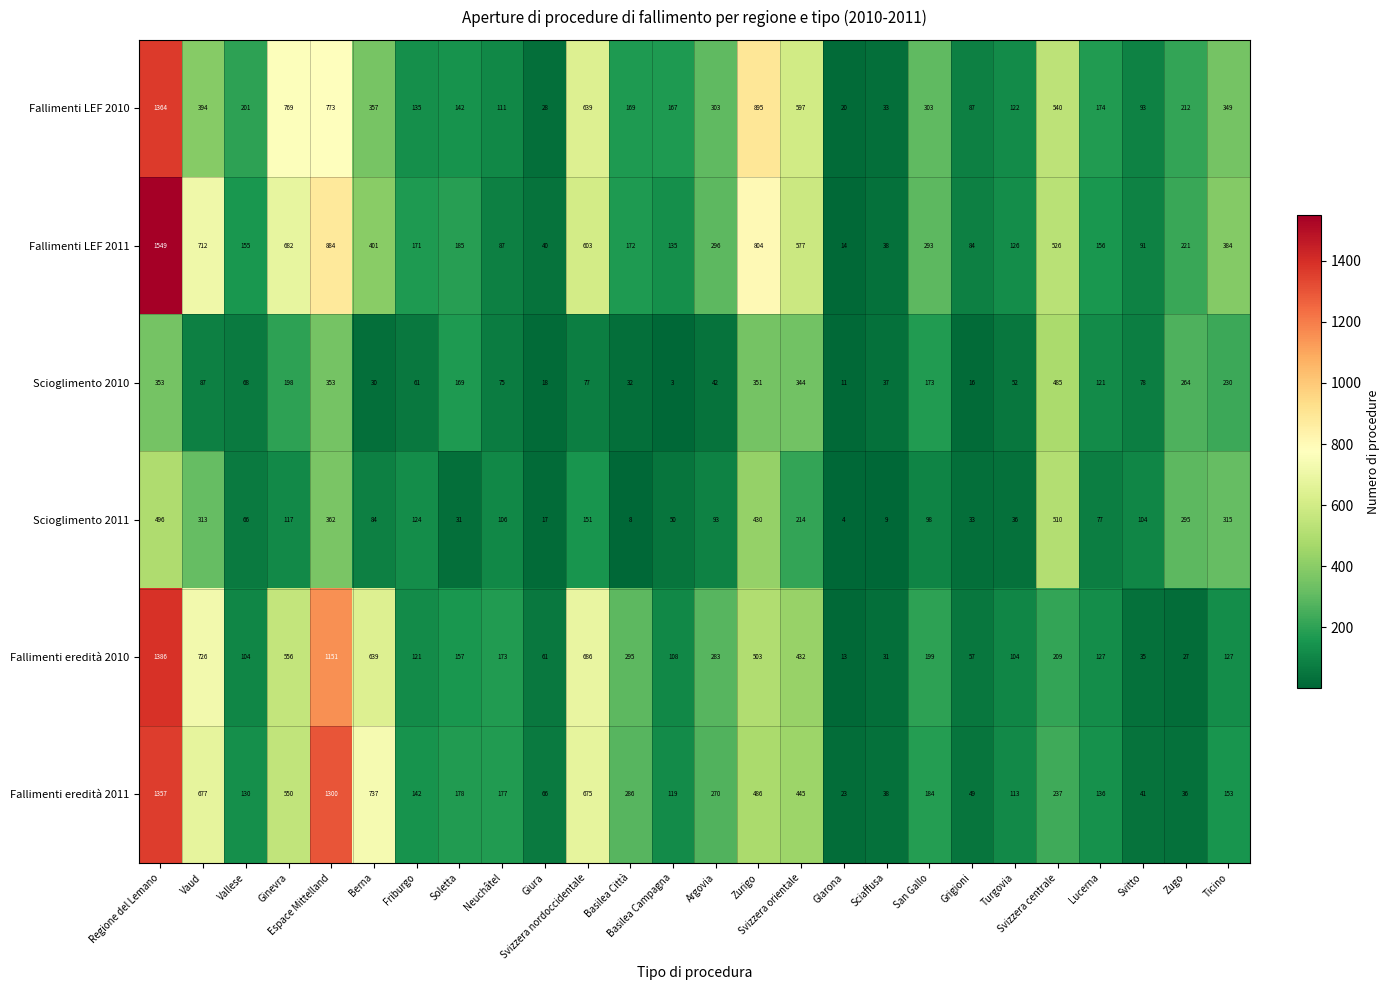

Which series has the largest range (max minus min)?

Fallimenti LEF 2011